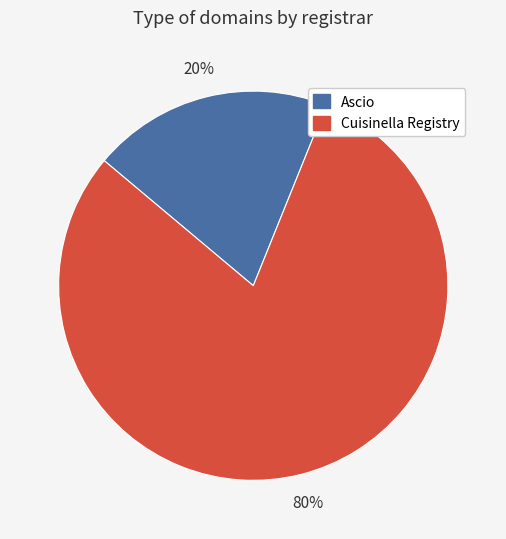

Which slice represents more than half of the pie?

Cuisinella Registry